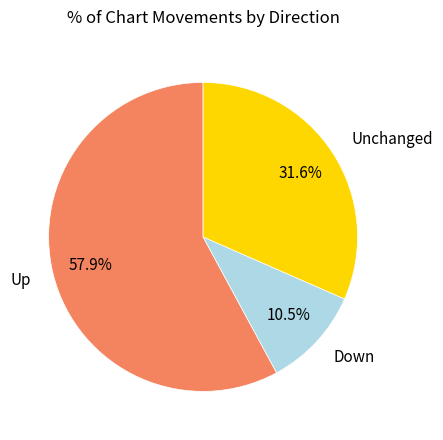

Rank the categories by value from lowest to highest.

Down, Unchanged, Up